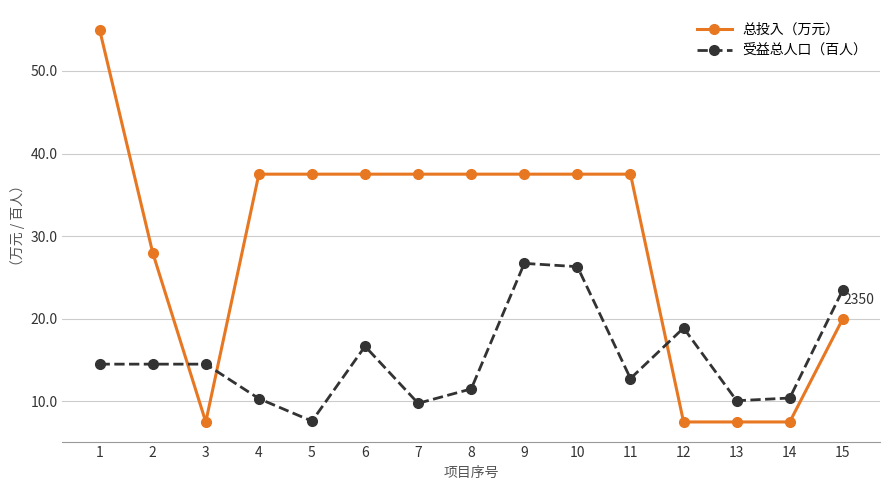

Rank the series at 2 from lowest to highest value.

受益总人口（百人）, 总投入（万元）